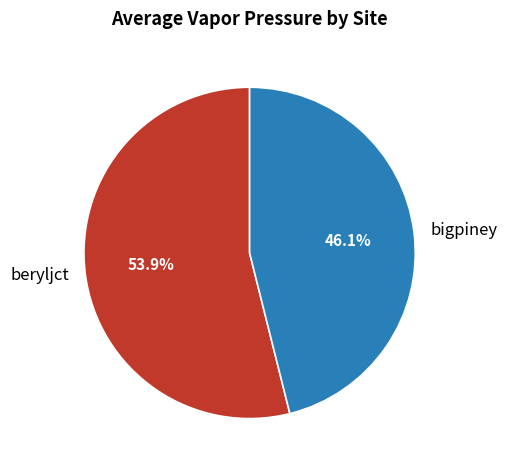

To the nearest percent, what is the average slice percentage?

50%